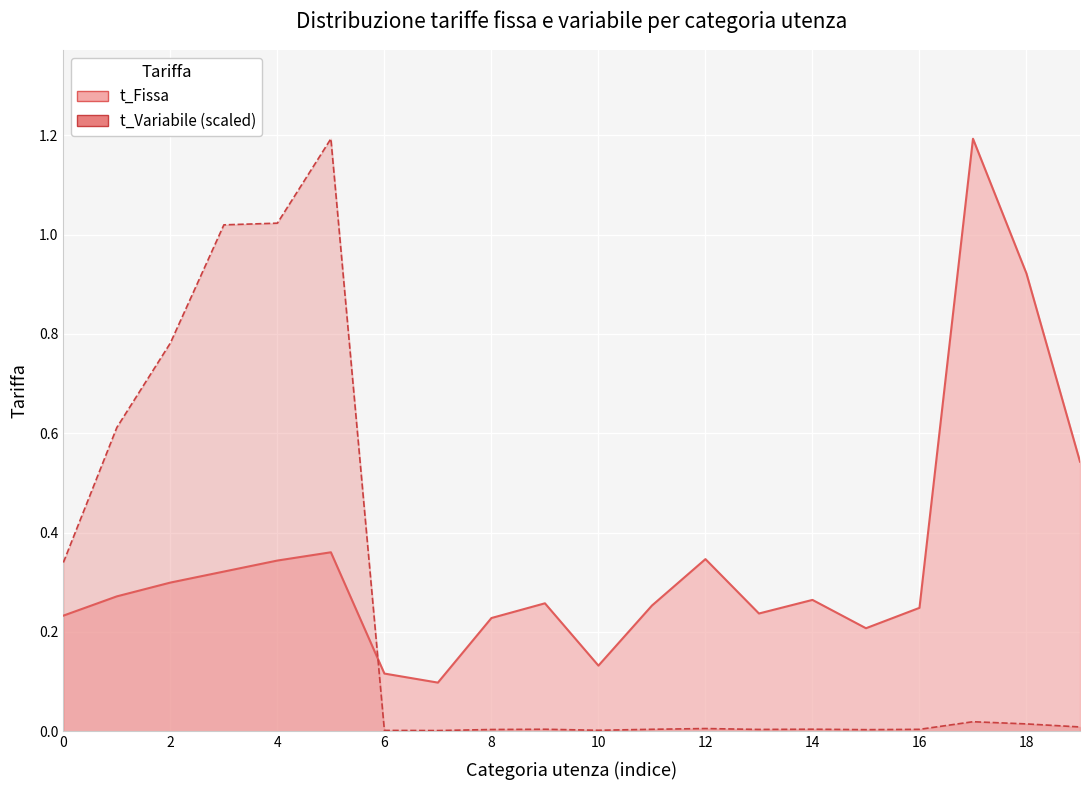

What are all the series names shown in the legend?

t_Fissa, t_Variabile